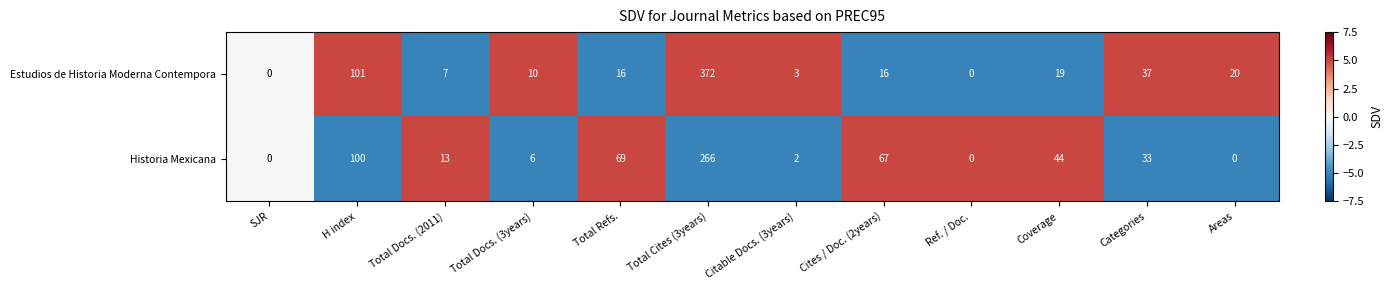

Where is Historia Mexicana nearest to the value 133?

H index